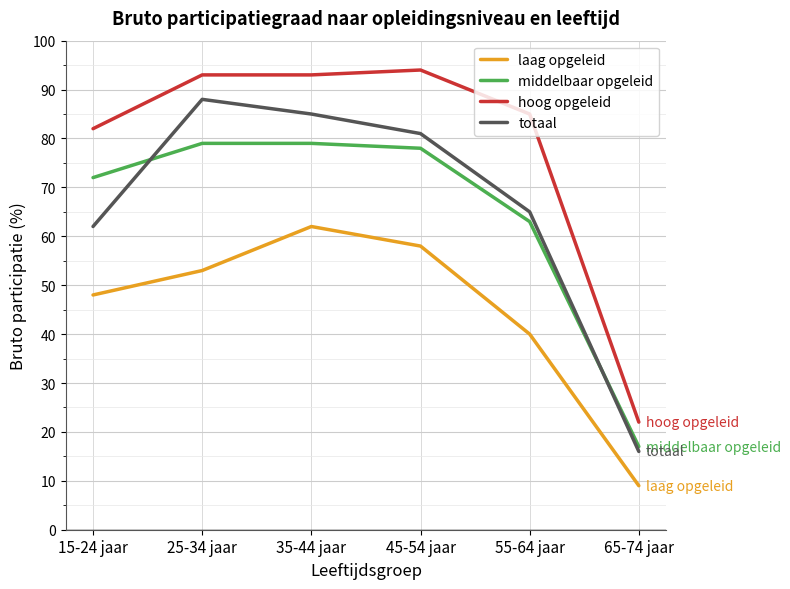

Reading left to right, what are all the values shown in this chart?

laag opgeleid: 15-24 jaar=48	25-34 jaar=53	35-44 jaar=62	45-54 jaar=58	55-64 jaar=40	65-74 jaar=9
middelbaar opgeleid: 15-24 jaar=72	25-34 jaar=79	35-44 jaar=79	45-54 jaar=78	55-64 jaar=63	65-74 jaar=17
hoog opgeleid: 15-24 jaar=82	25-34 jaar=93	35-44 jaar=93	45-54 jaar=94	55-64 jaar=85	65-74 jaar=22
totaal: 15-24 jaar=62	25-34 jaar=88	35-44 jaar=85	45-54 jaar=81	55-64 jaar=65	65-74 jaar=16